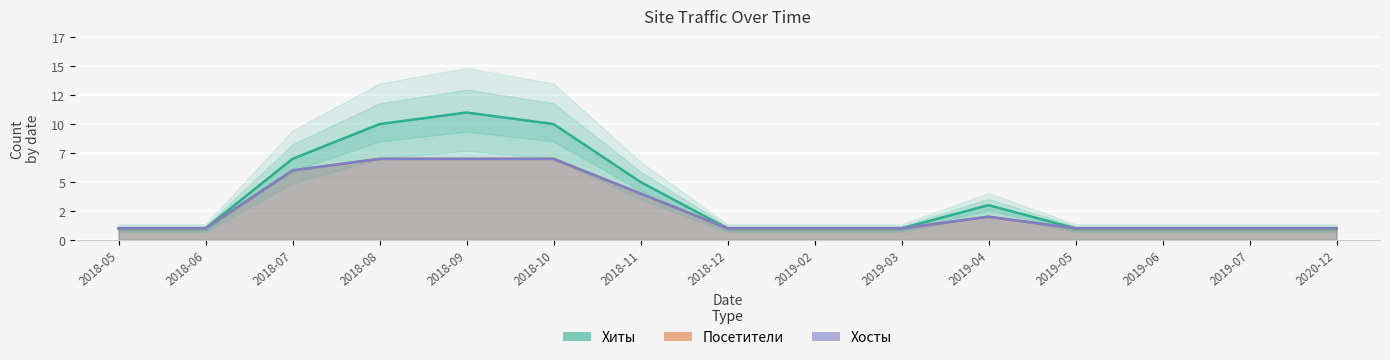

Does the chart display data point markers on the line(s)?

No